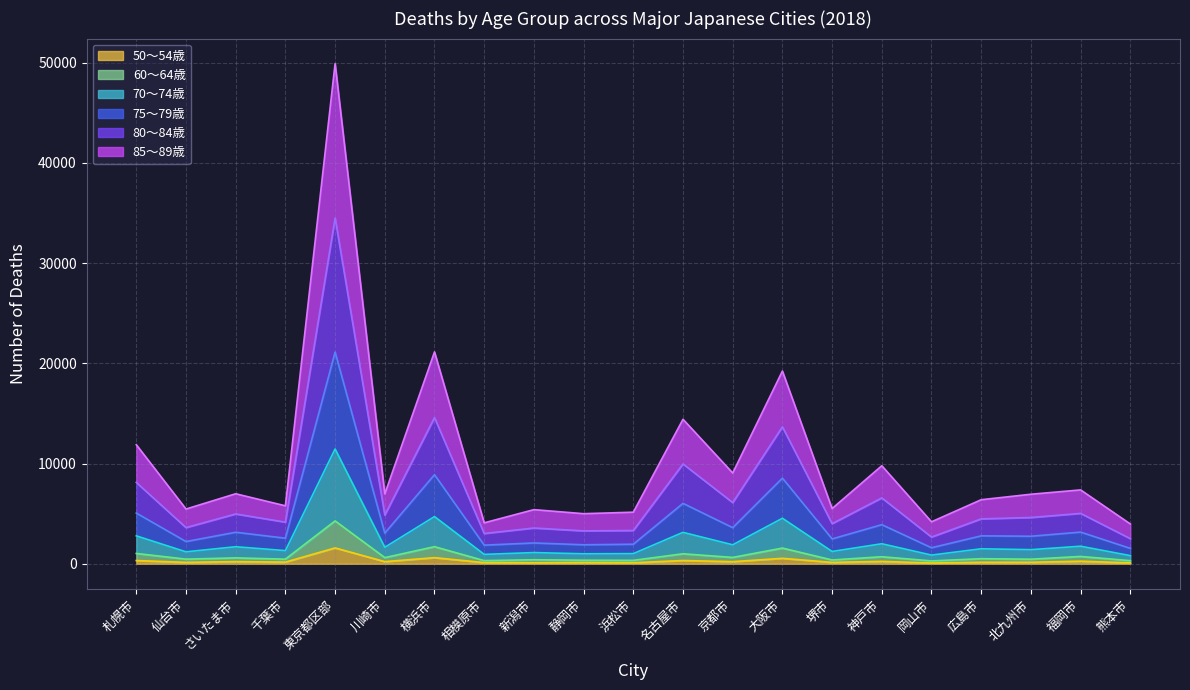

At which category is the sum across all series the highest?

東京都区部